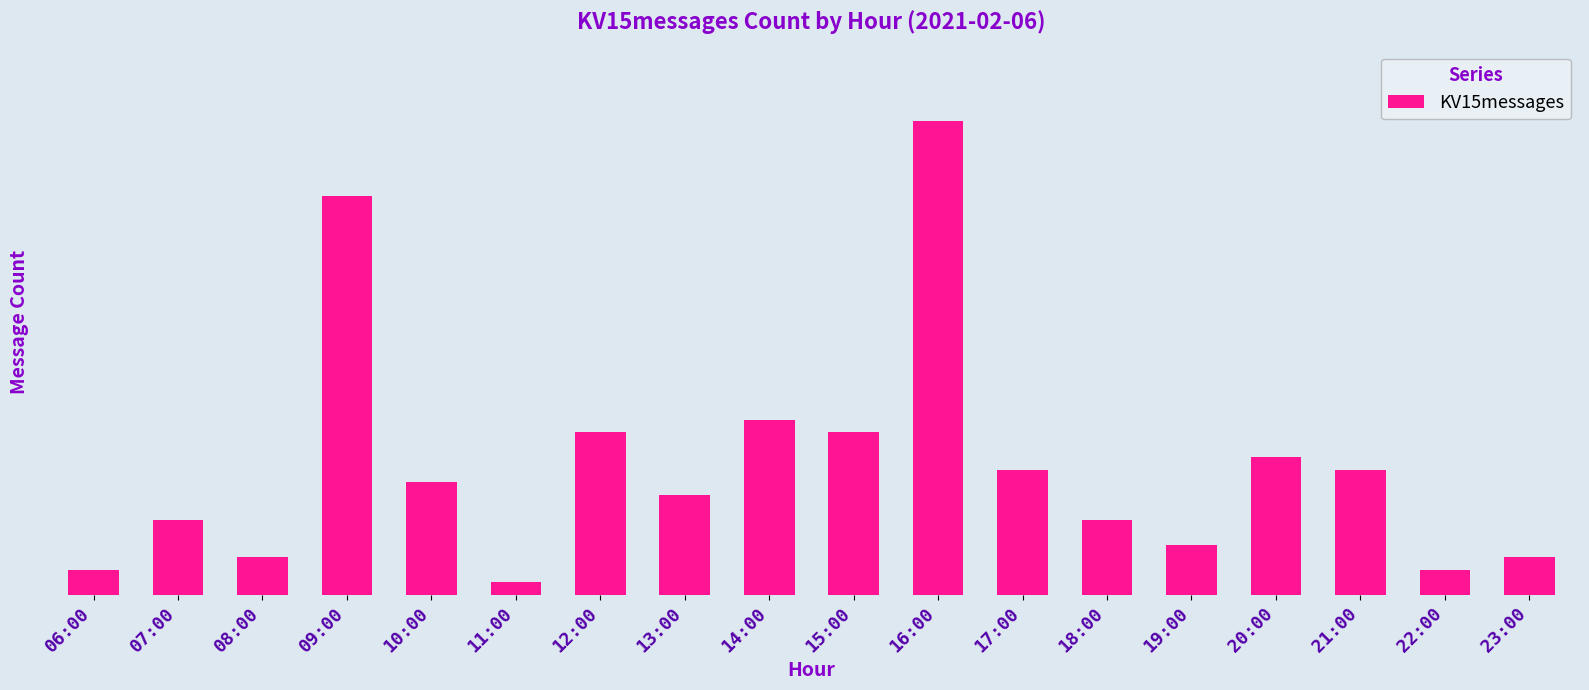

What is the difference between the maximum and minimum values?

37